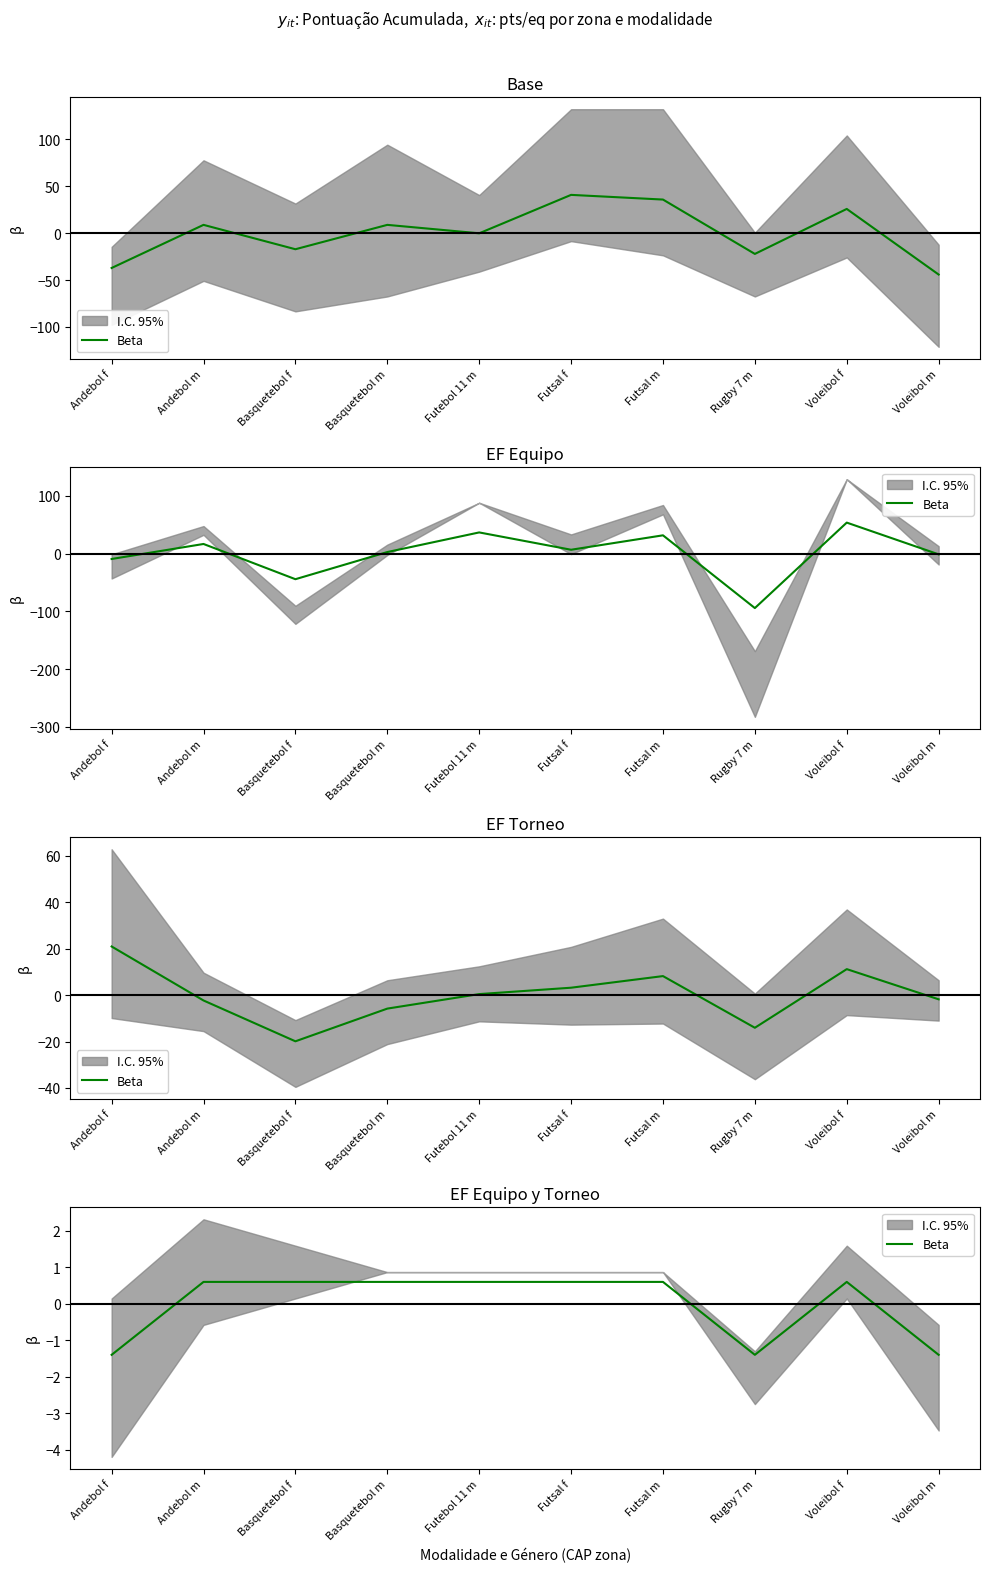

Reading left to right, what are all the values shown in this chart?

Andebol f=-1.4	Andebol m=0.6	Basquetebol f=0.6	Basquetebol m=0.6	Futebol 11 m=0.6	Futsal f=0.6	Futsal m=0.6	Rugby 7 m=-1.4	Voleibol f=0.6	Voleibol m=-1.4